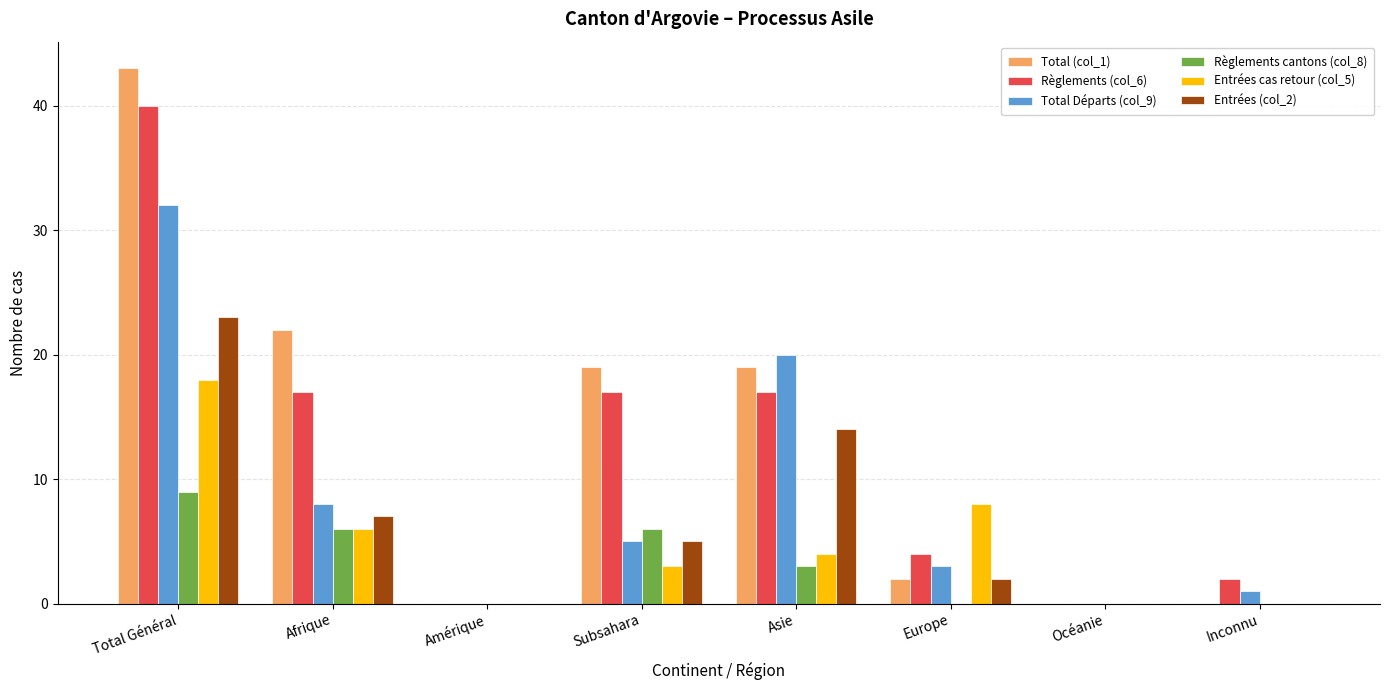

At which label is Règlements cantons (col_8) closest to 4?

Asie